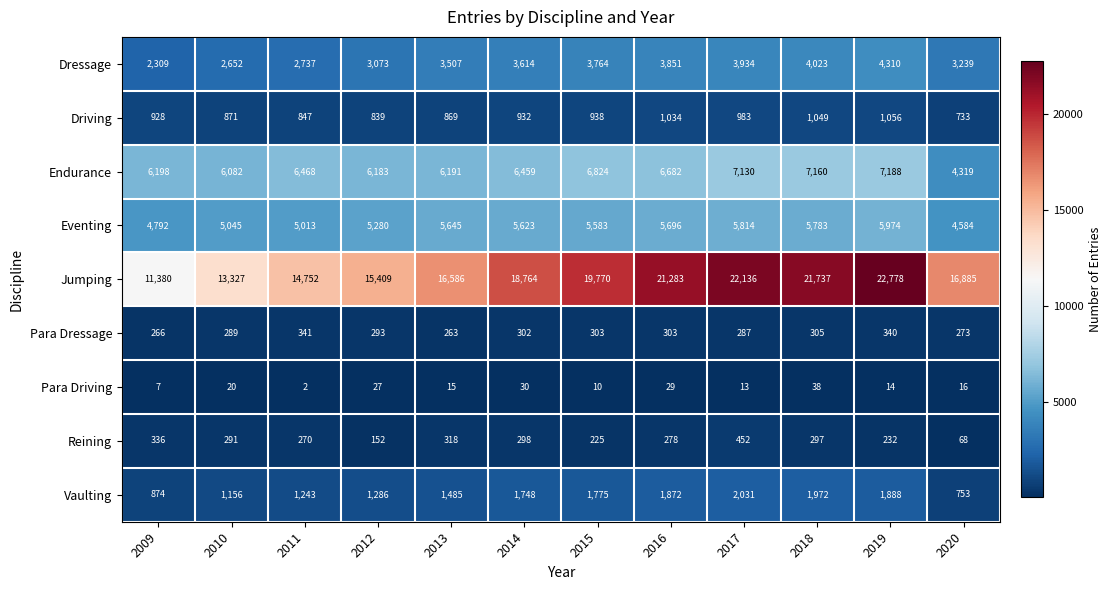

At 2016, list the series in order from smallest to largest.

Para Driving, Reining, Para Dressage, Driving, Vaulting, Dressage, Eventing, Endurance, Jumping